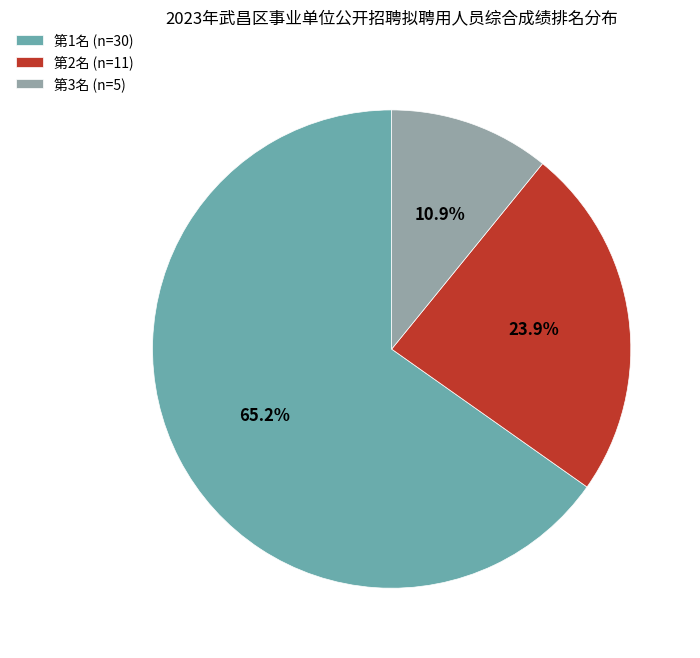

What is the largest slice in the pie chart?

第1名 (n=30)